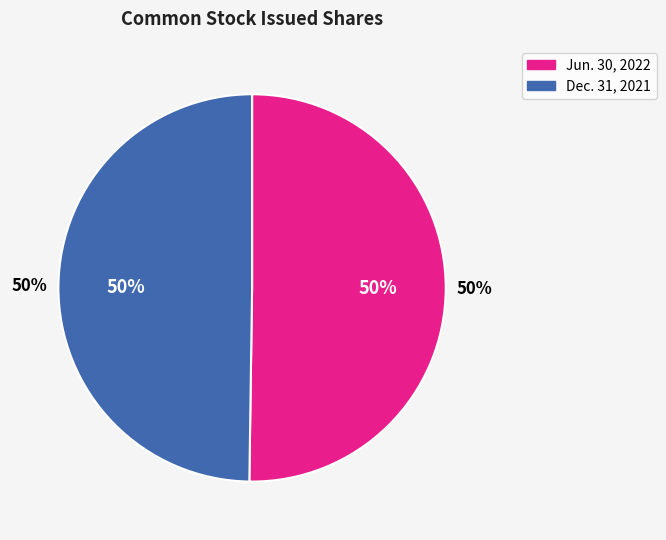

True or false: Common stock, issued (in shares) Dec. 31, 2021 accounts for 50% of the total.

True